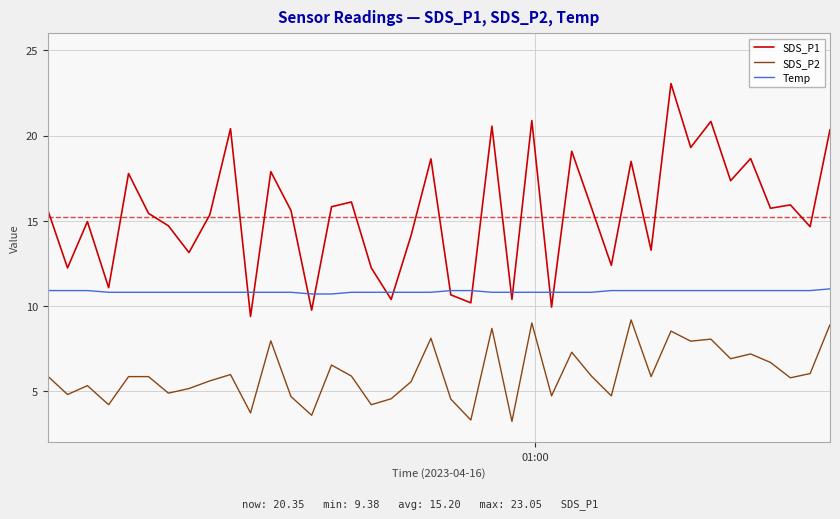

Which series has the largest total across all categories?

SDS_P1